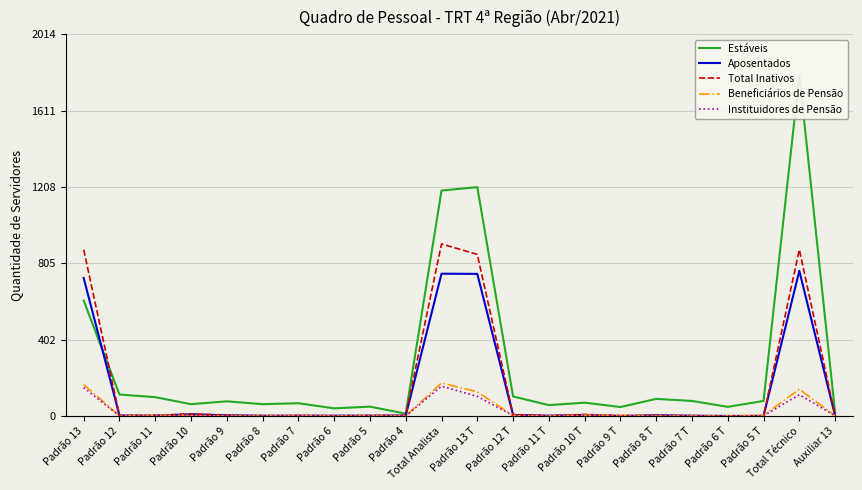

Which category has the highest value across all series?

Total Técnico